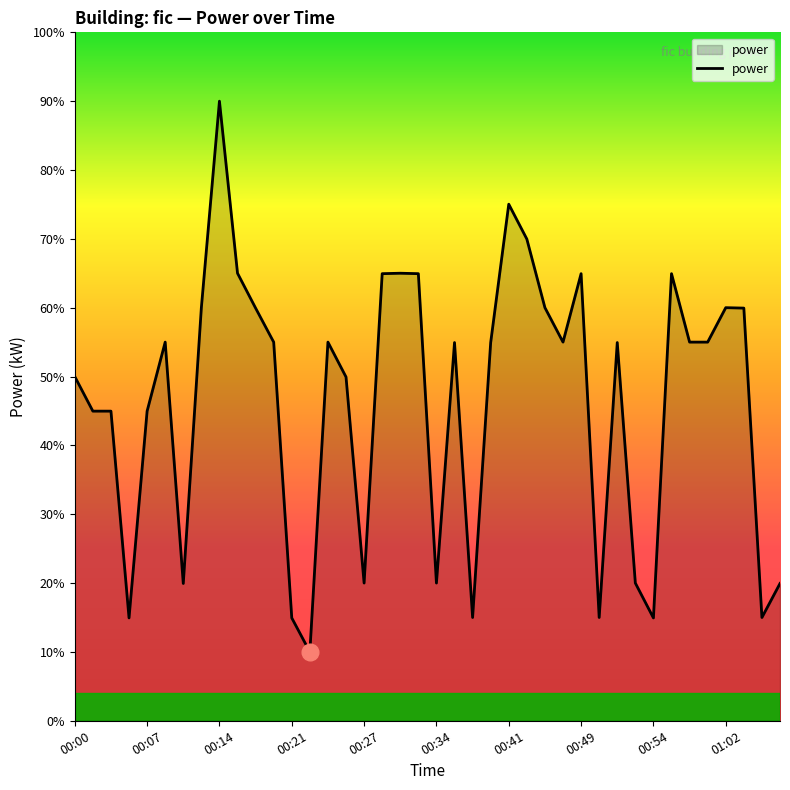

What is the smallest value displayed?

10.0